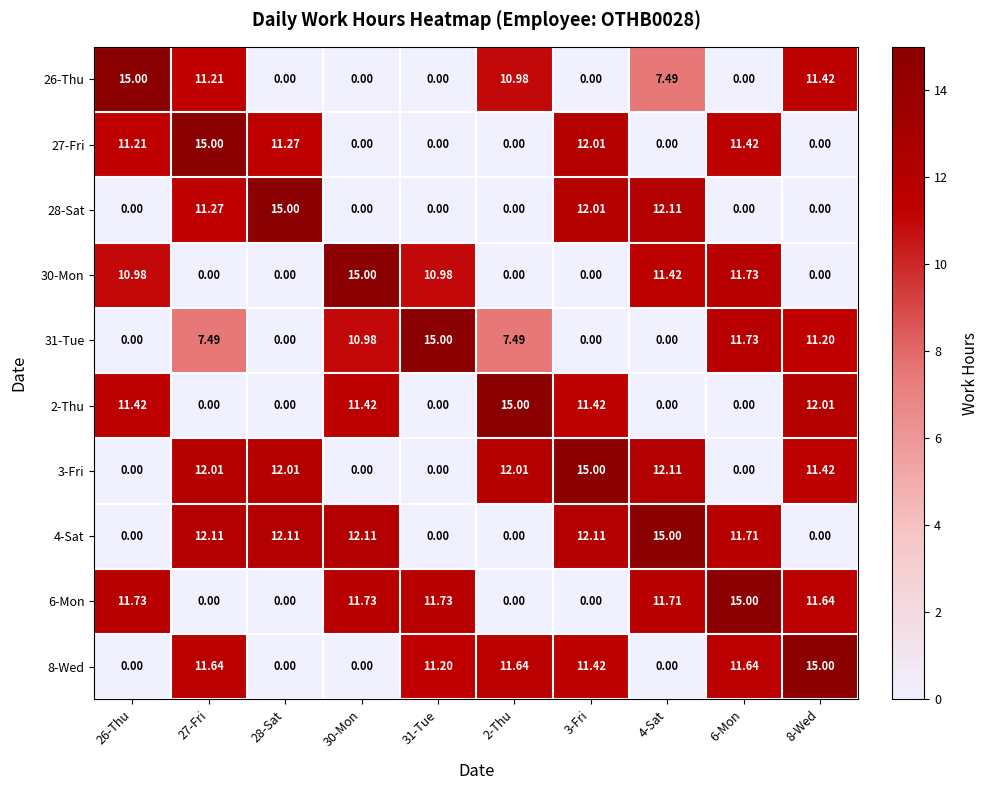

Which series has the largest total across all categories?

4-Sat